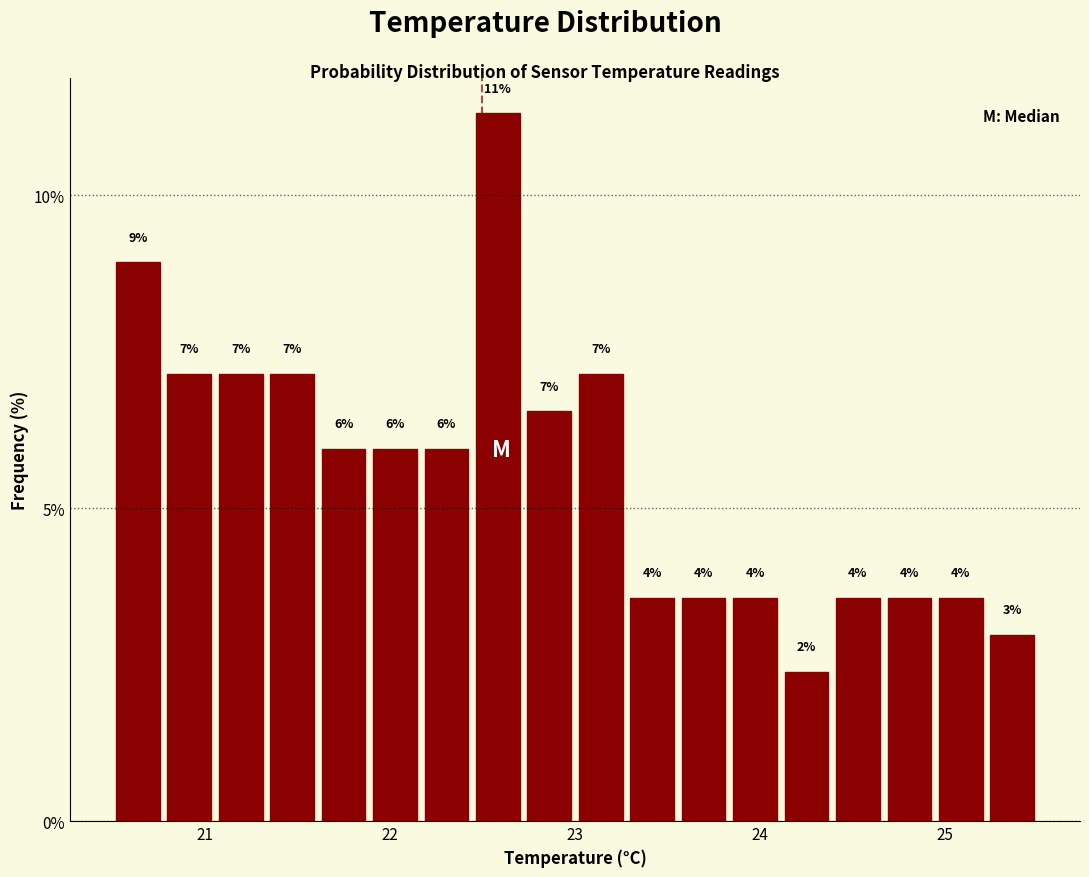

Read against the x-axis, roughly where is the centre of the tallest bar?

22.6